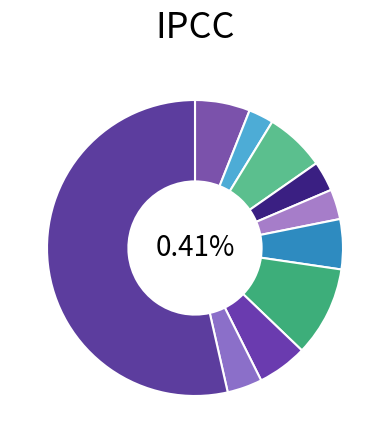

Rank the categories by value from highest to lowest.

Other, Men Senior Open, Men Master 40+ Open, Junior 9//14 Open, Women Senior Open, Men Junior 15-18 Open, Women Master Open, Men Master 50+ Open, Men Senior Cat 1/2, Men Junior -15 Open